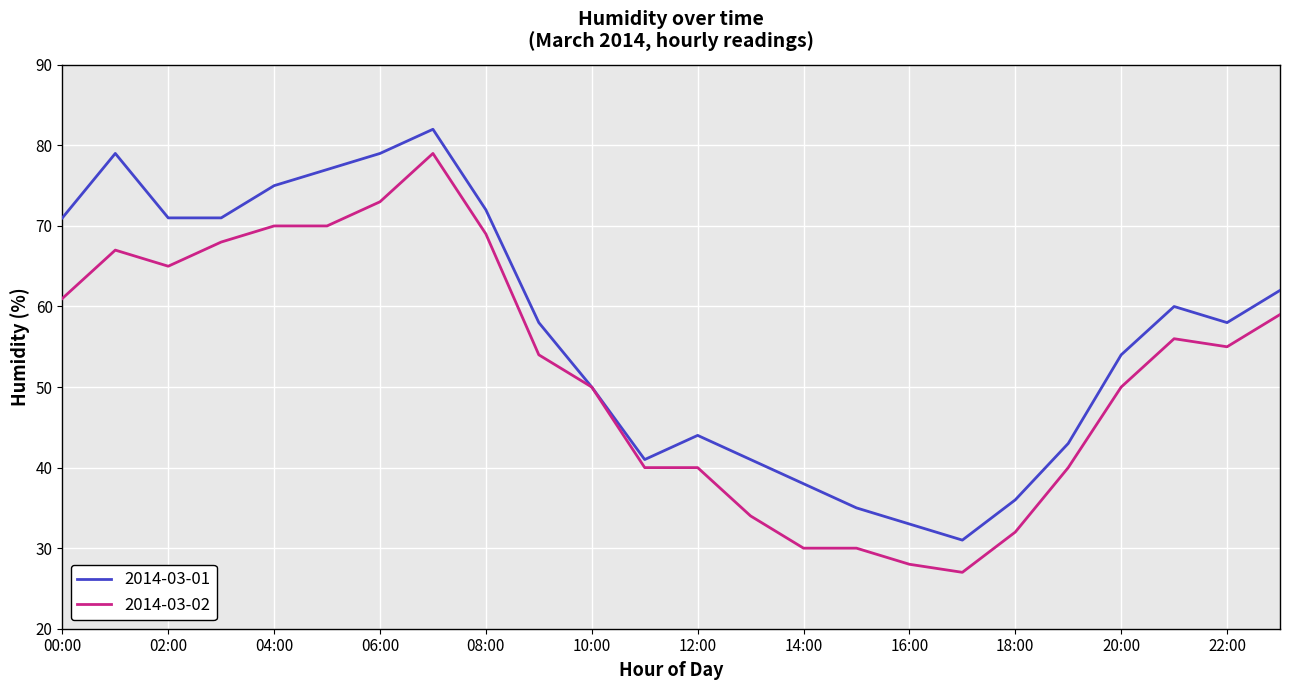

At how many categories does at least one series exceed 67?

9